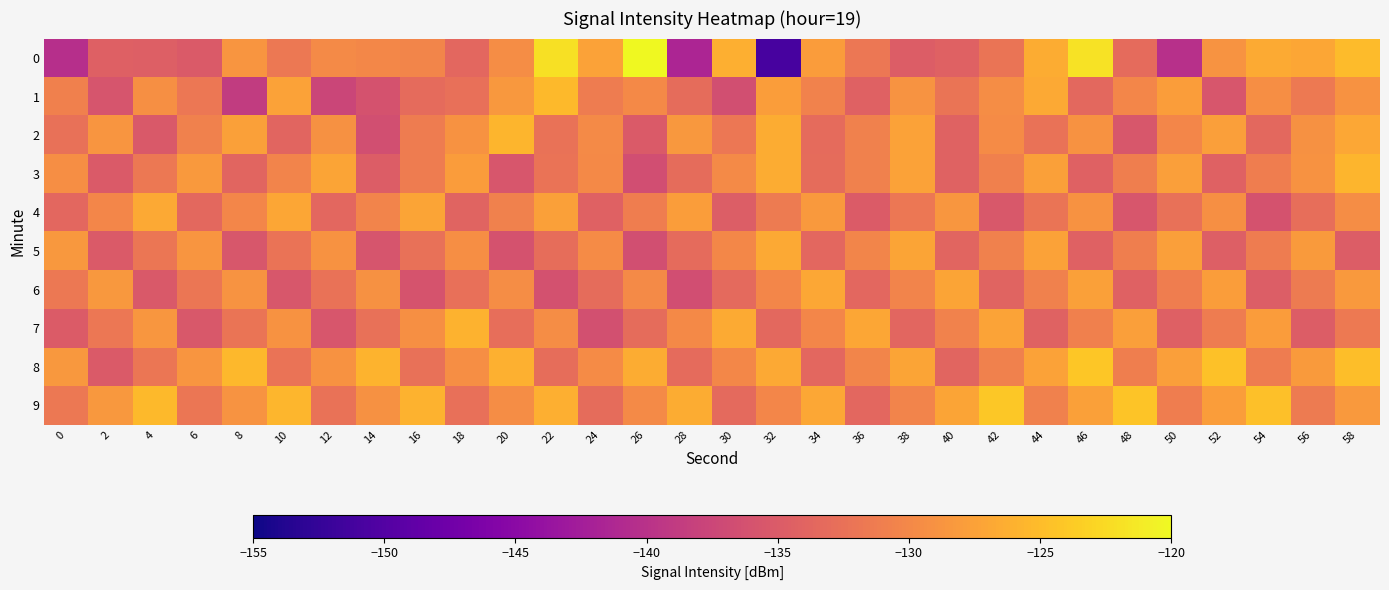

Count the number of data series in this chart.

10